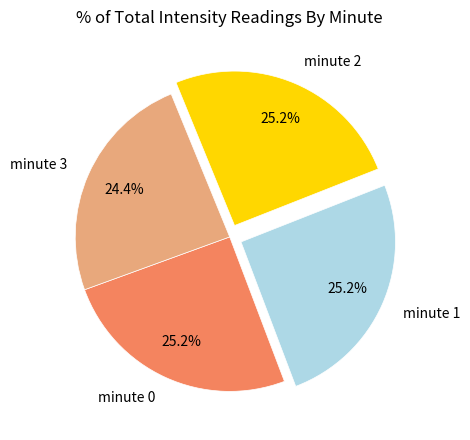

To the nearest percent, what portion does minute 3 represent?

24%